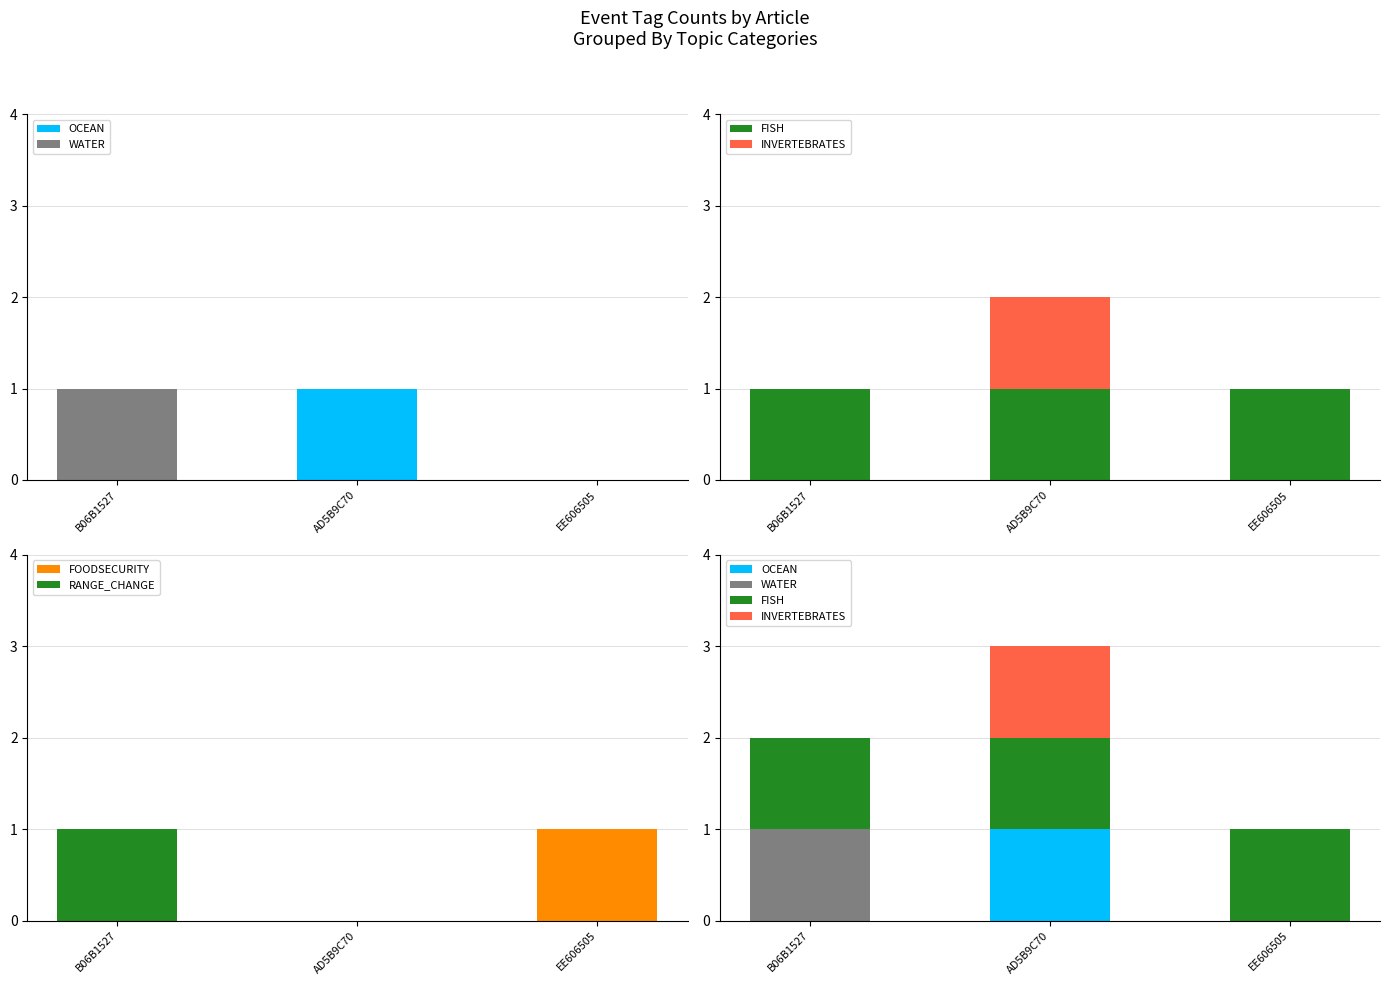

How many distinct data groups are displayed?

6